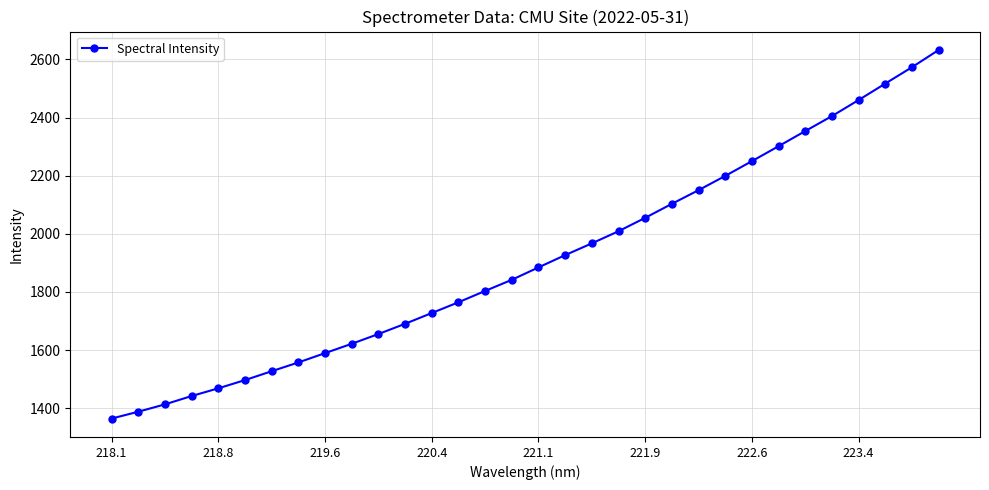

What is the value of the 21st point from the left?

2055.1